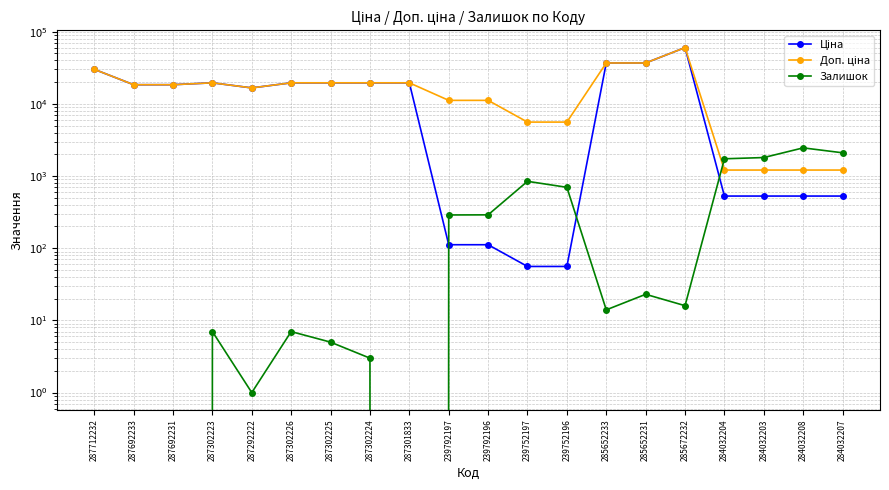

What is the total value across all series at 287302223?

39136.8